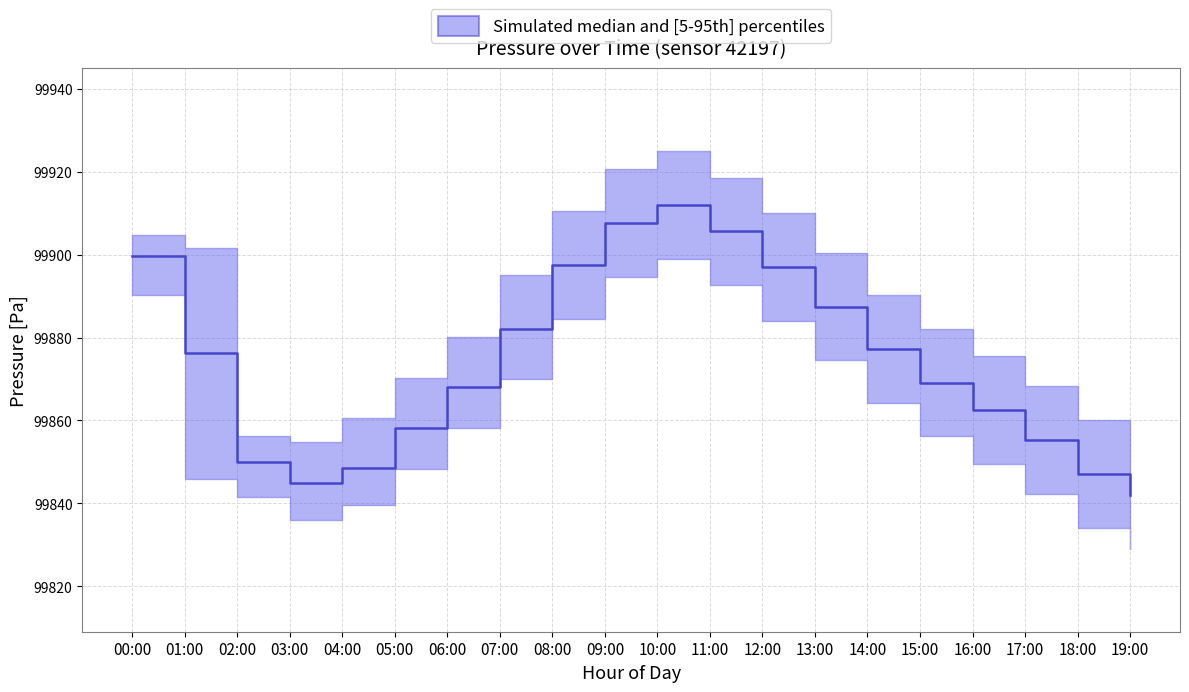

Where is the data nearest to the value 99877?

14:00